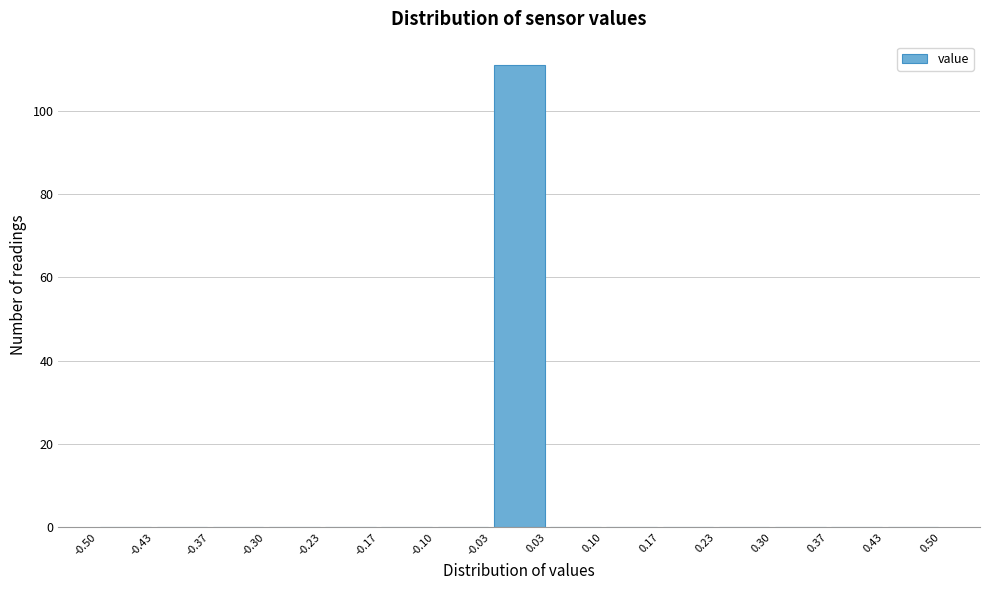

Reading left to right, list every bar in this chart as the range it spans on the x-axis followed by its height. The values are not printed on the chart, so give them approximately, as read against the axis.

-0.50 to -0.43: 0
-0.43 to -0.37: 0
-0.37 to -0.30: 0
-0.30 to -0.23: 0
-0.23 to -0.17: 0
-0.17 to -0.10: 0
-0.10 to -0.03: 0
-0.03 to 0.03: 112
0.03 to 0.10: 0
0.10 to 0.17: 0
0.17 to 0.23: 0
0.23 to 0.30: 0
0.30 to 0.37: 0
0.37 to 0.43: 0
0.43 to 0.50: 0